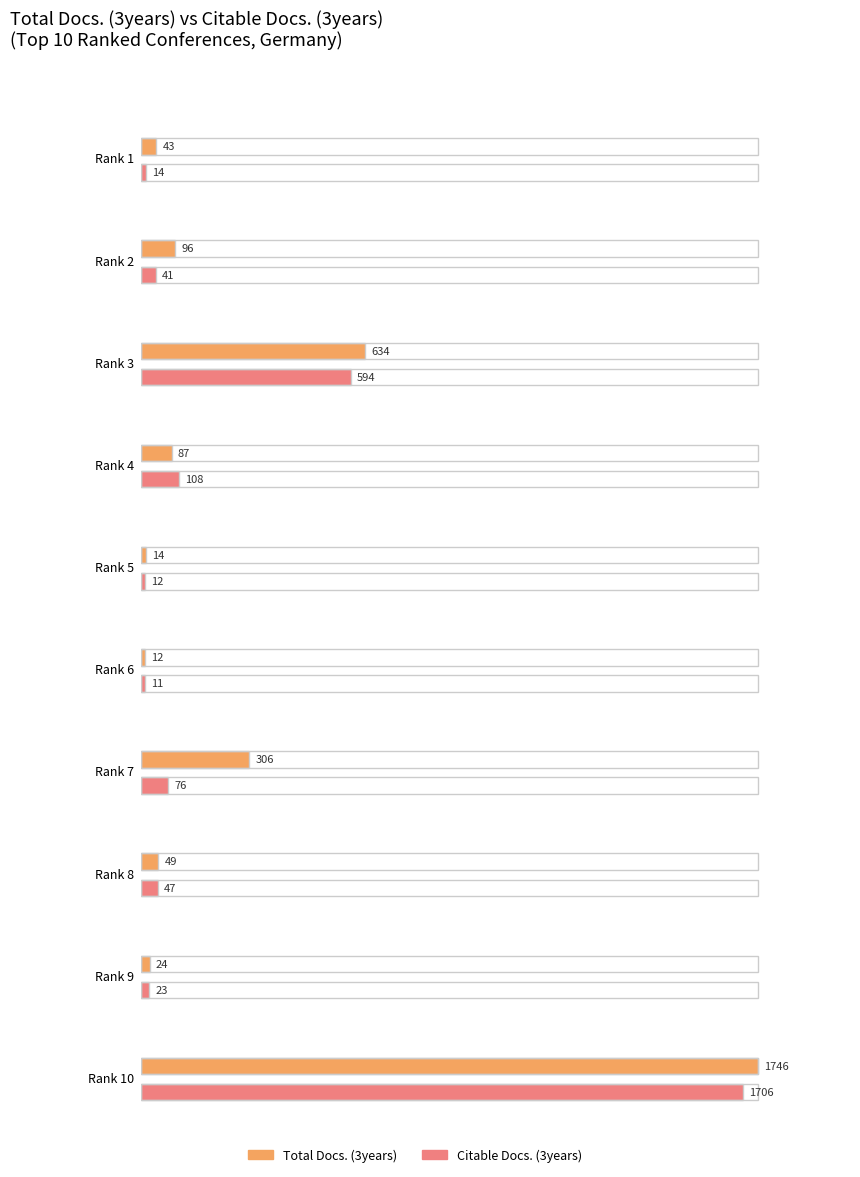

Reading left to right, what are all the values shown in this chart?

Total Docs. (3years): 43	96	634	87	14	12	306	49	24	1746
Citable Docs. (3years): 14	41	594	108	12	11	76	47	23	1706